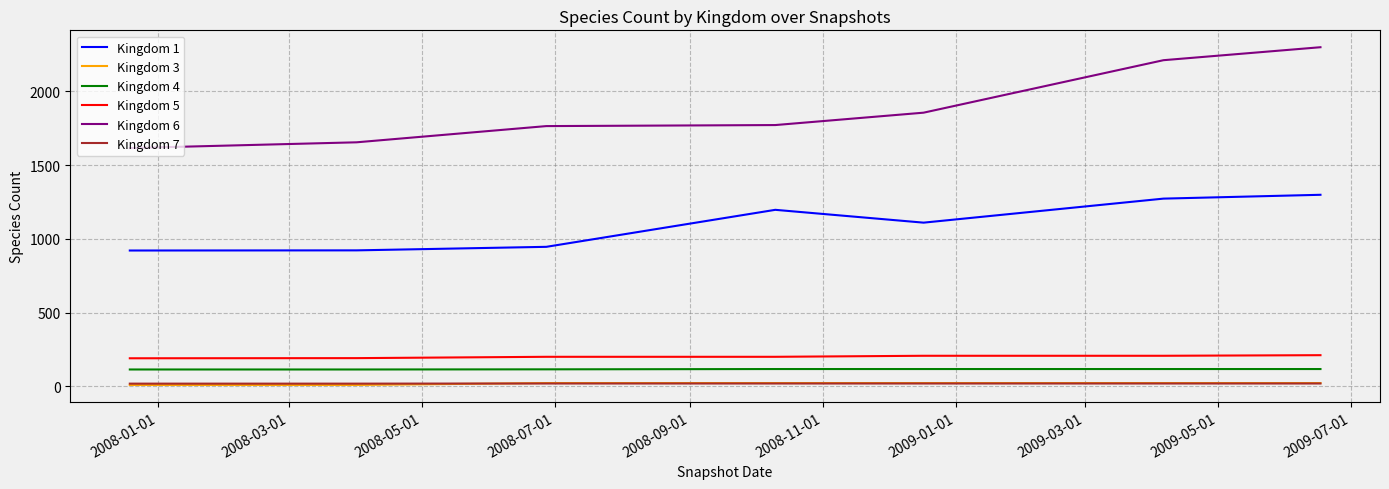

Does the chart have visible grid lines?

Yes